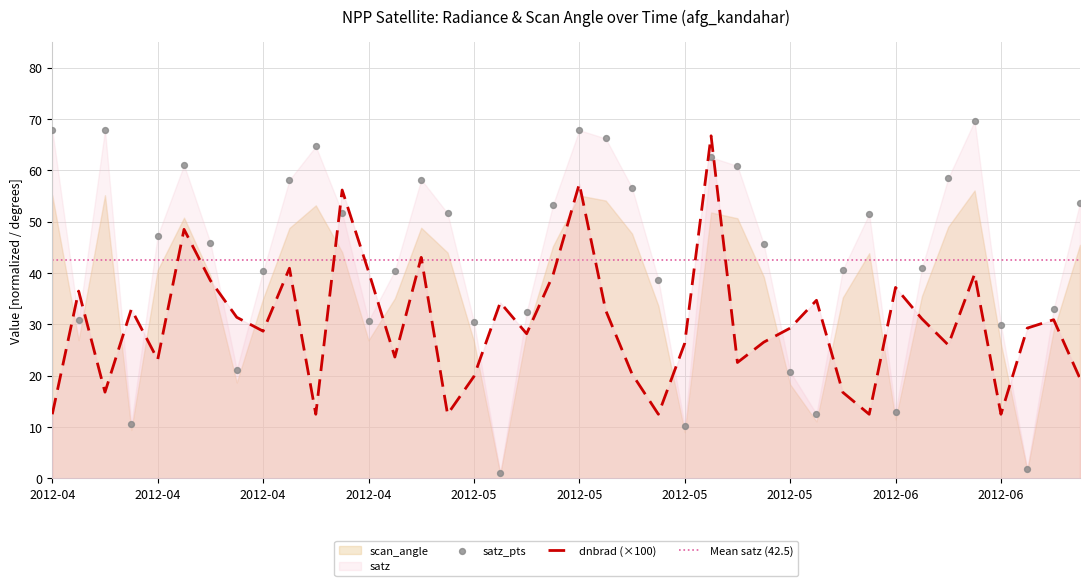

Which series has the largest total across all categories?

satz